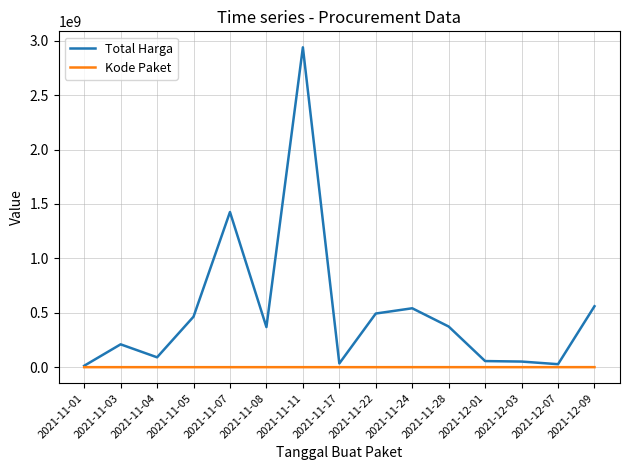

What is the difference between the maximum and minimum values in the Total Harga series?

2926575740